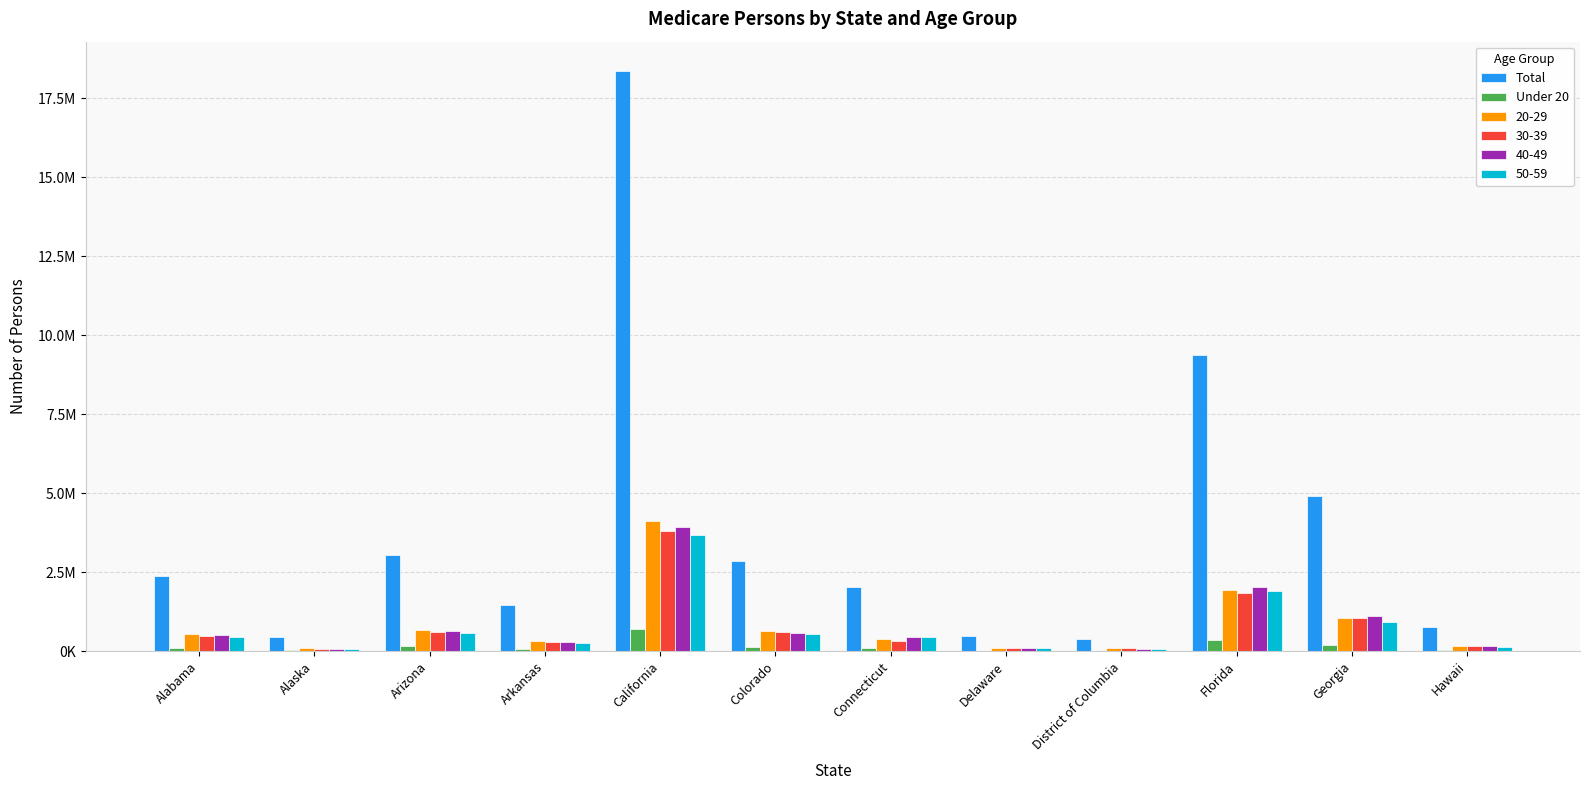

Where does the Total series first go above 2371288?

Arizona